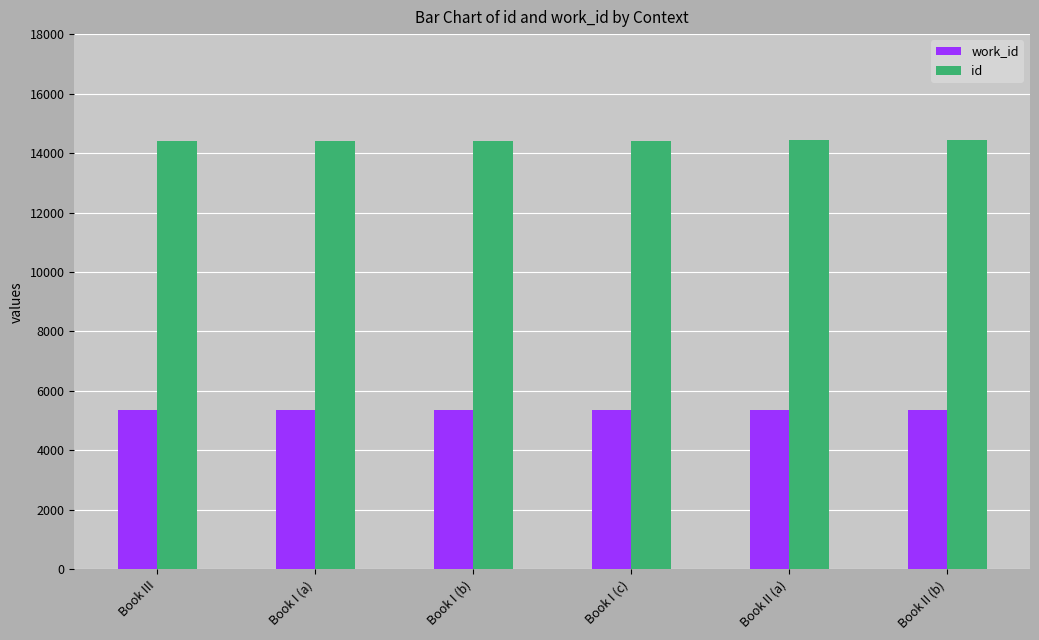

True or false: id has a value of 14408 at Book I (b).

True